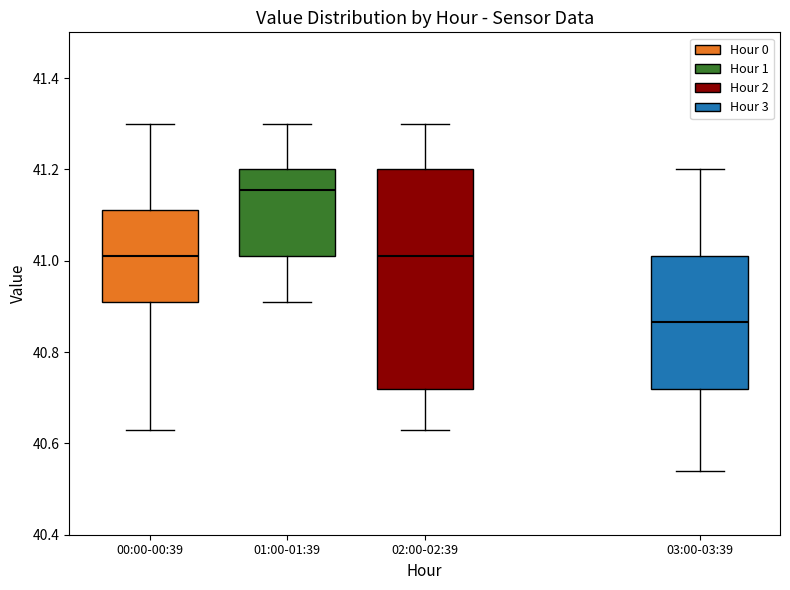

Comparing the boxes themselves (not the whiskers), which one is the tallest?

02:00-02:39